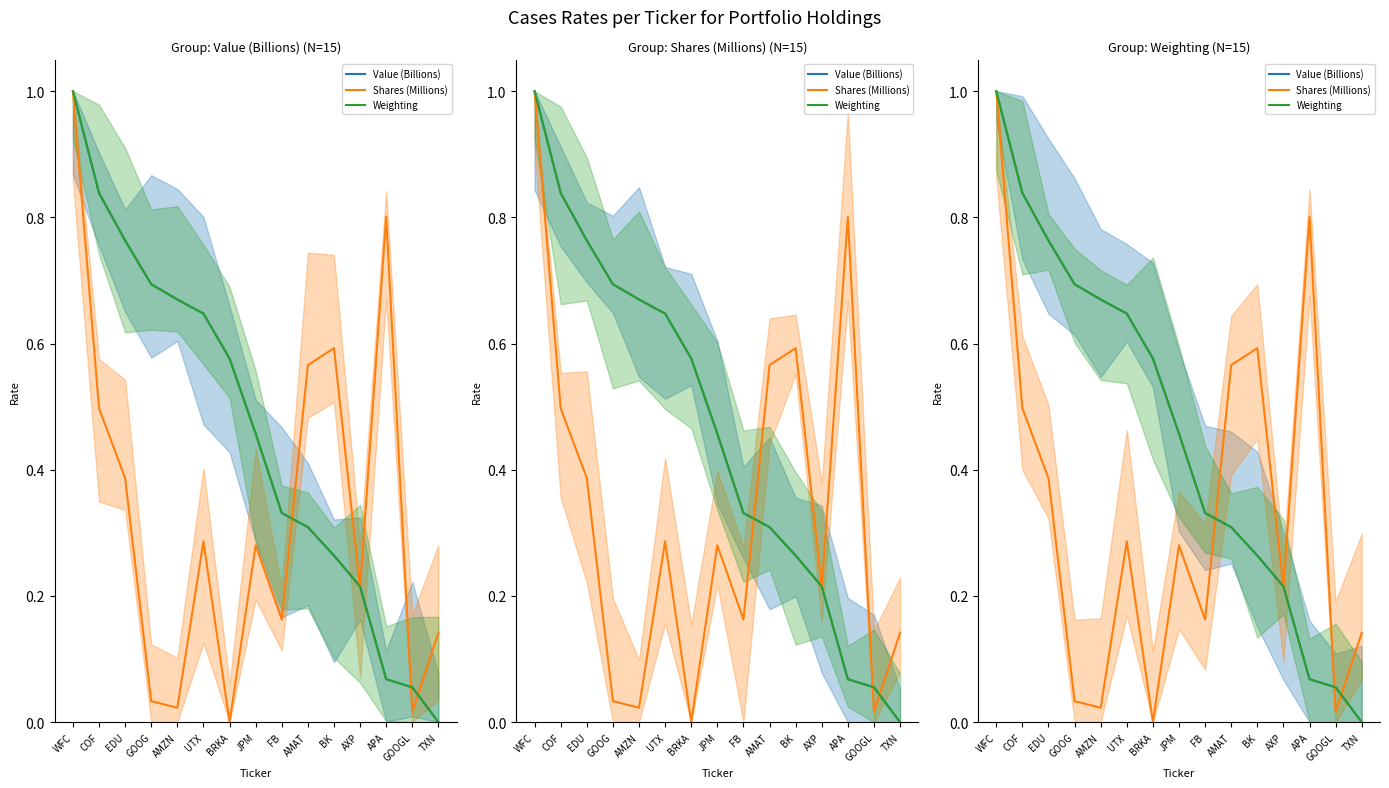

Which series has the largest total across all categories?

Value (Billions)